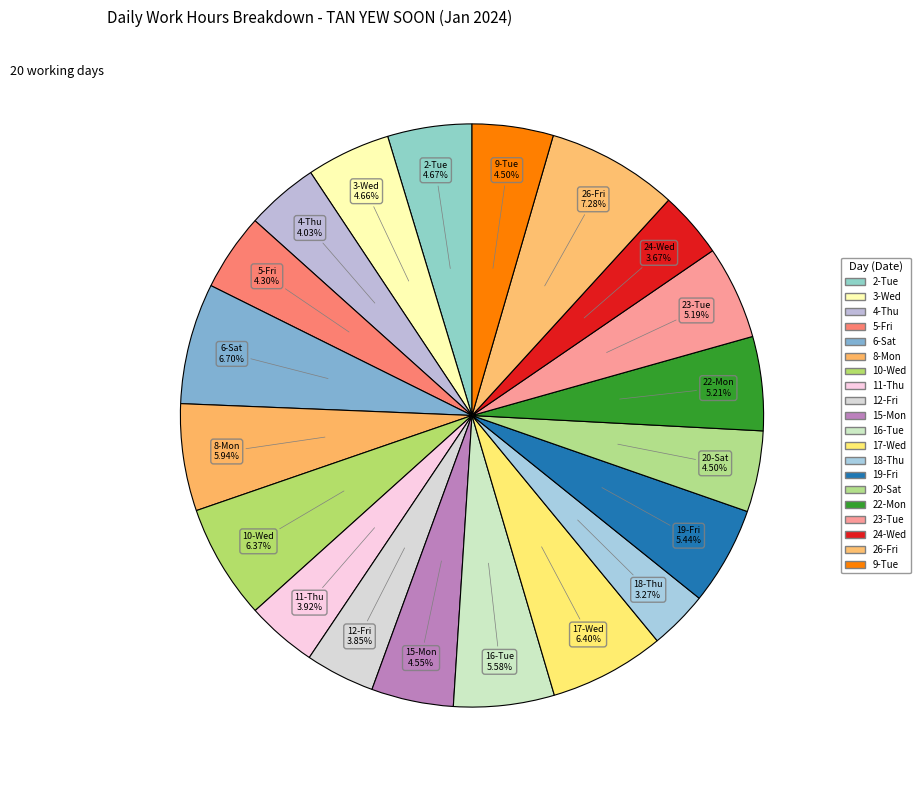

Between 22-Mon and 20-Sat, which is larger?

22-Mon